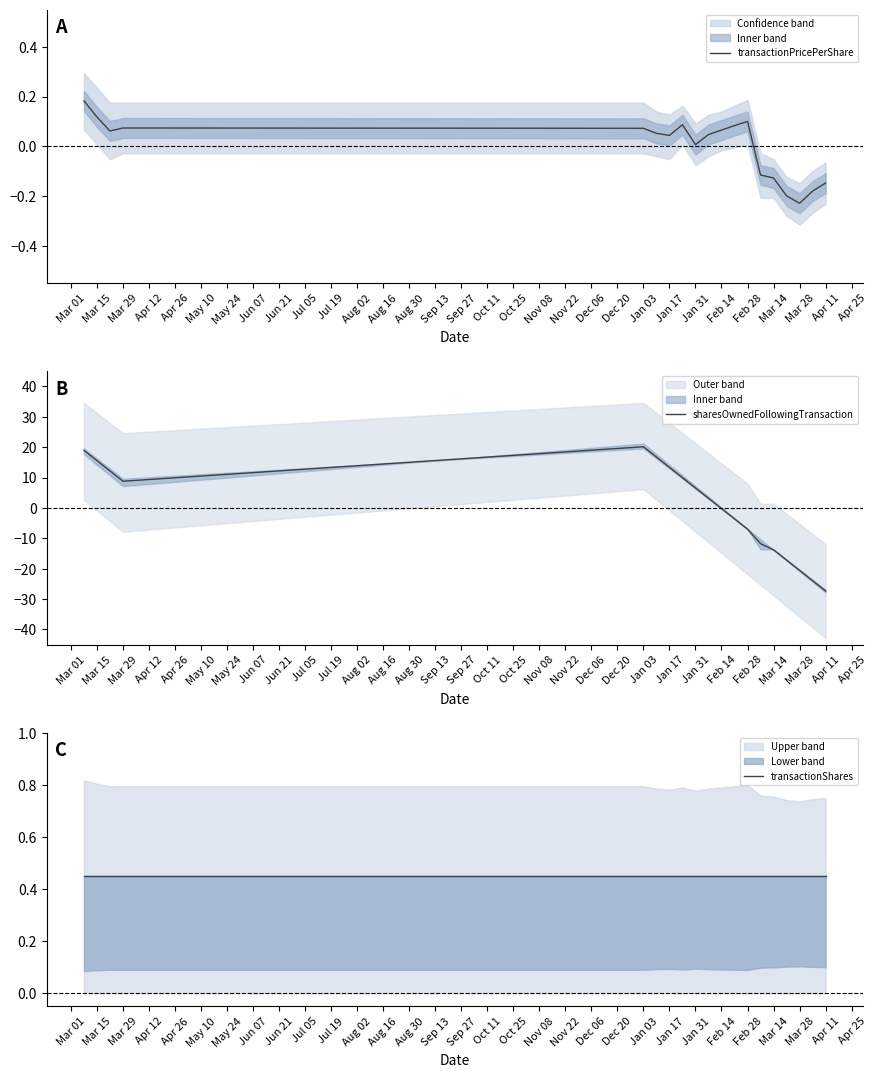

At which label does transactionPricePerShare reach its minimum?

Mar 28